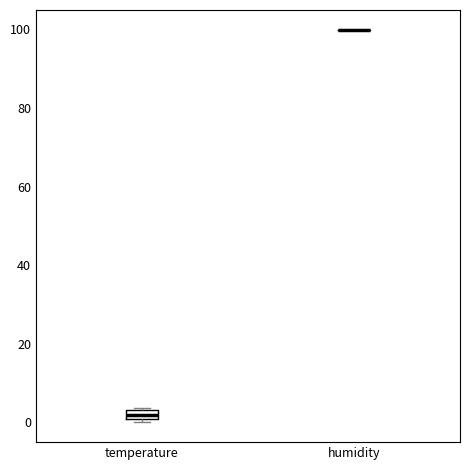

Which box is the tallest, from its lower edge to its upper edge?

temperature